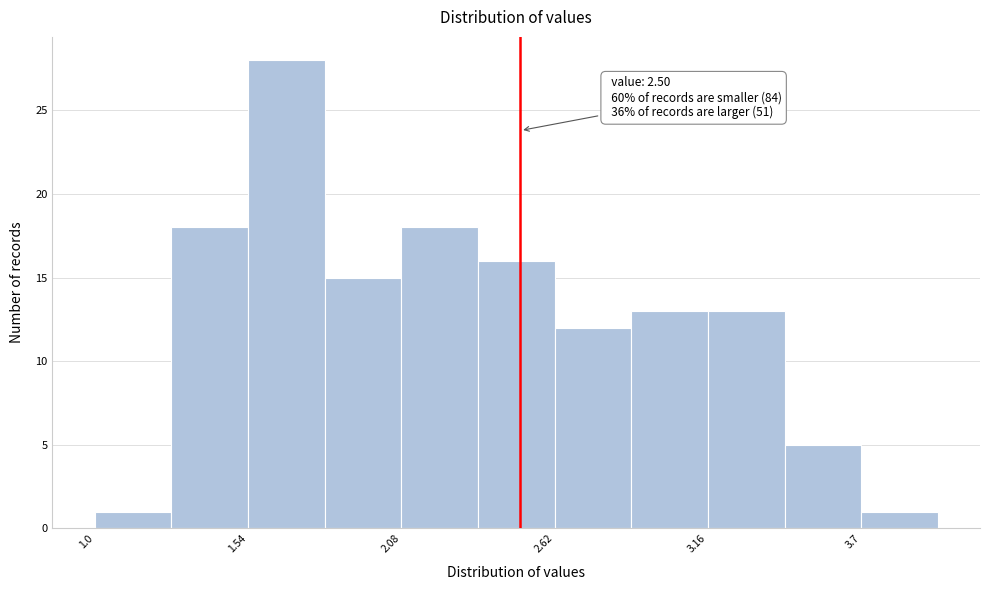

Around what value on the x-axis is the tallest bar? Give the approximate position of its centre, as read against the axis.

1.7